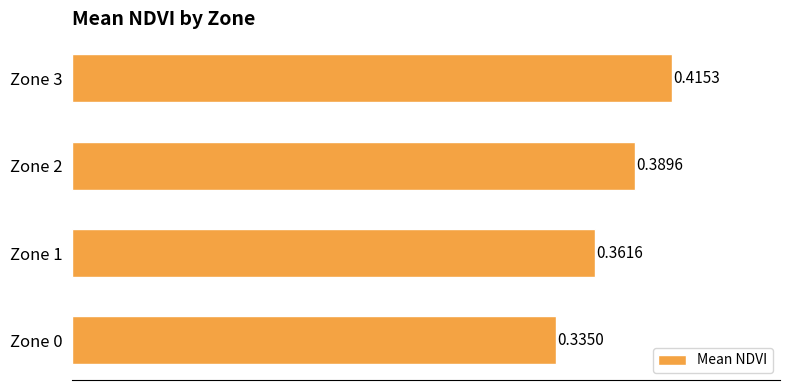

List the labels in order of value, largest first.

Zone 3, Zone 2, Zone 1, Zone 0